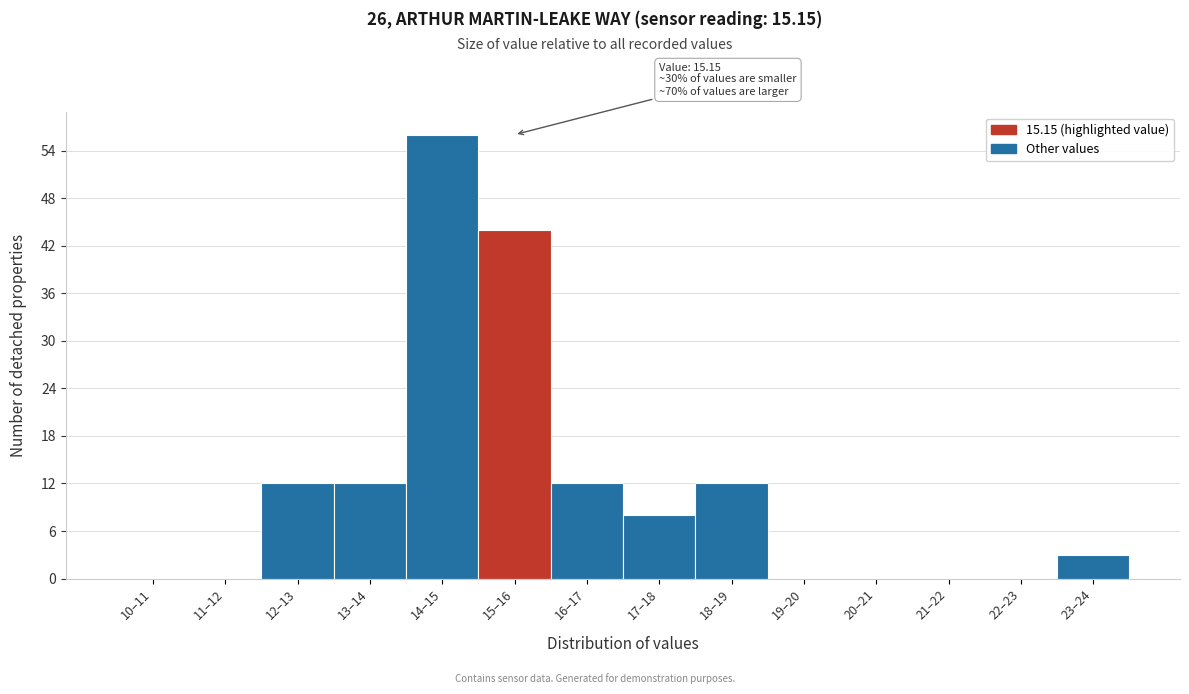

Reading left to right, transcribe all the data shown in this chart.

10–11=0	11–12=0	12–13=12	13–14=12	14–15=56	15–16=44	16–17=12	17–18=8	18–19=12	19–20=0	20–21=0	21–22=0	22–23=0	23–24=3